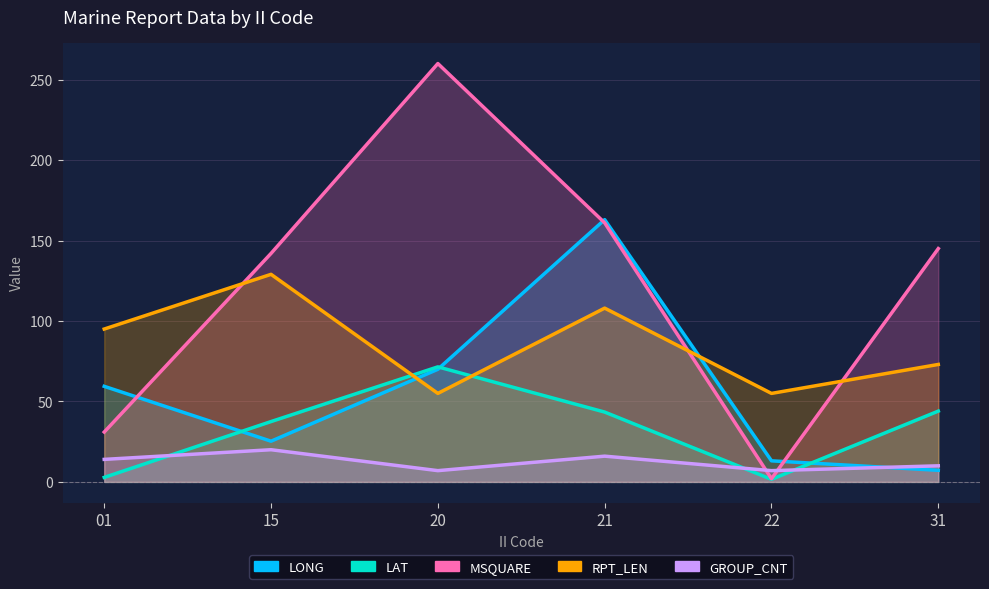

Rank the series at 01 from lowest to highest value.

LAT, GROUP_CNT, MSQUARE, LONG, RPT_LEN